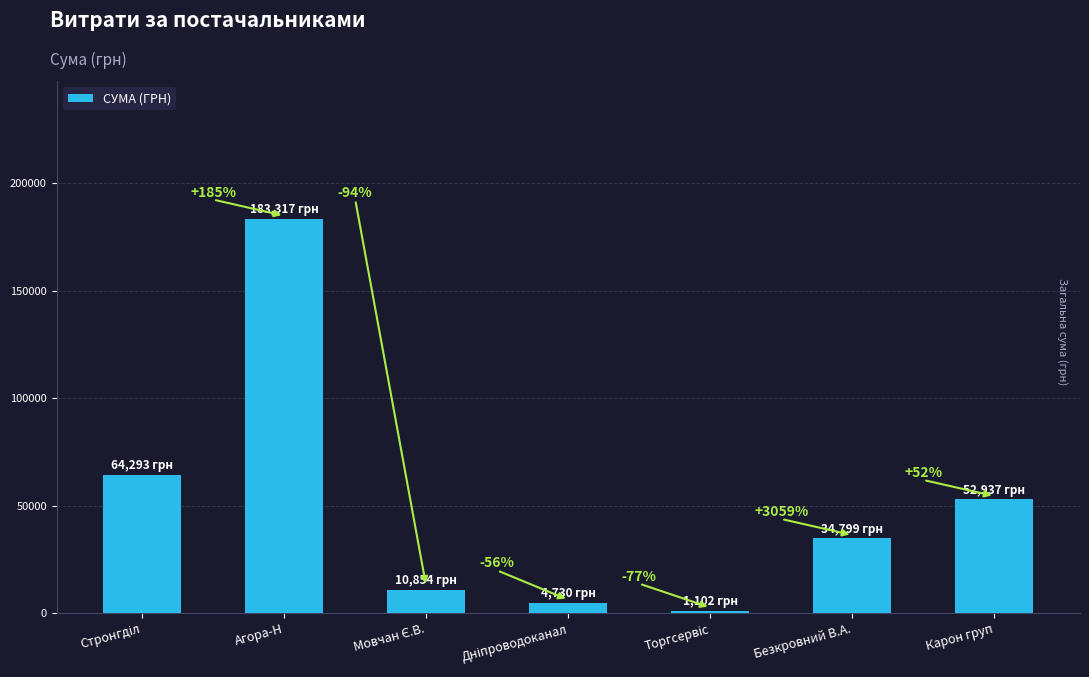

Are the bars horizontal?

No